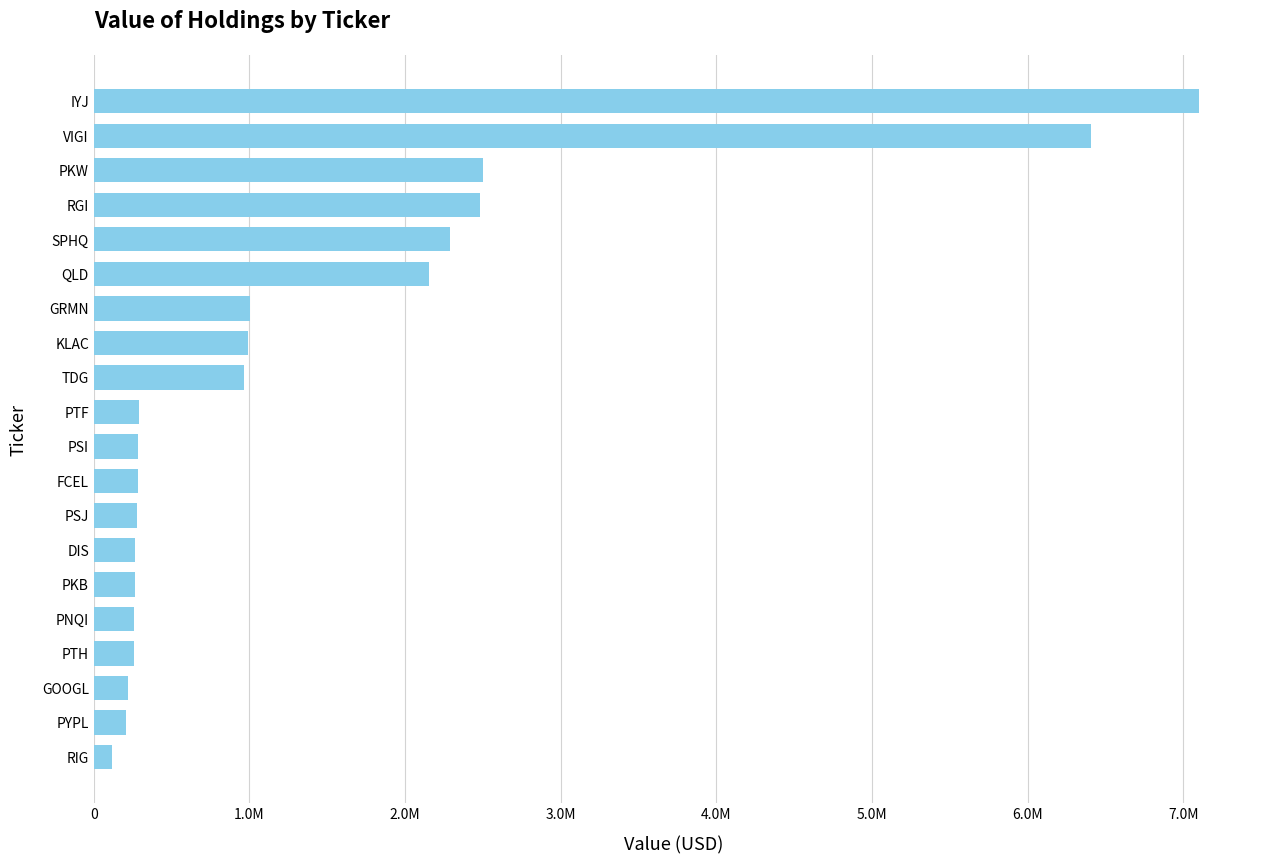

Are the bars grouped side by side (vs. stacked)?

No